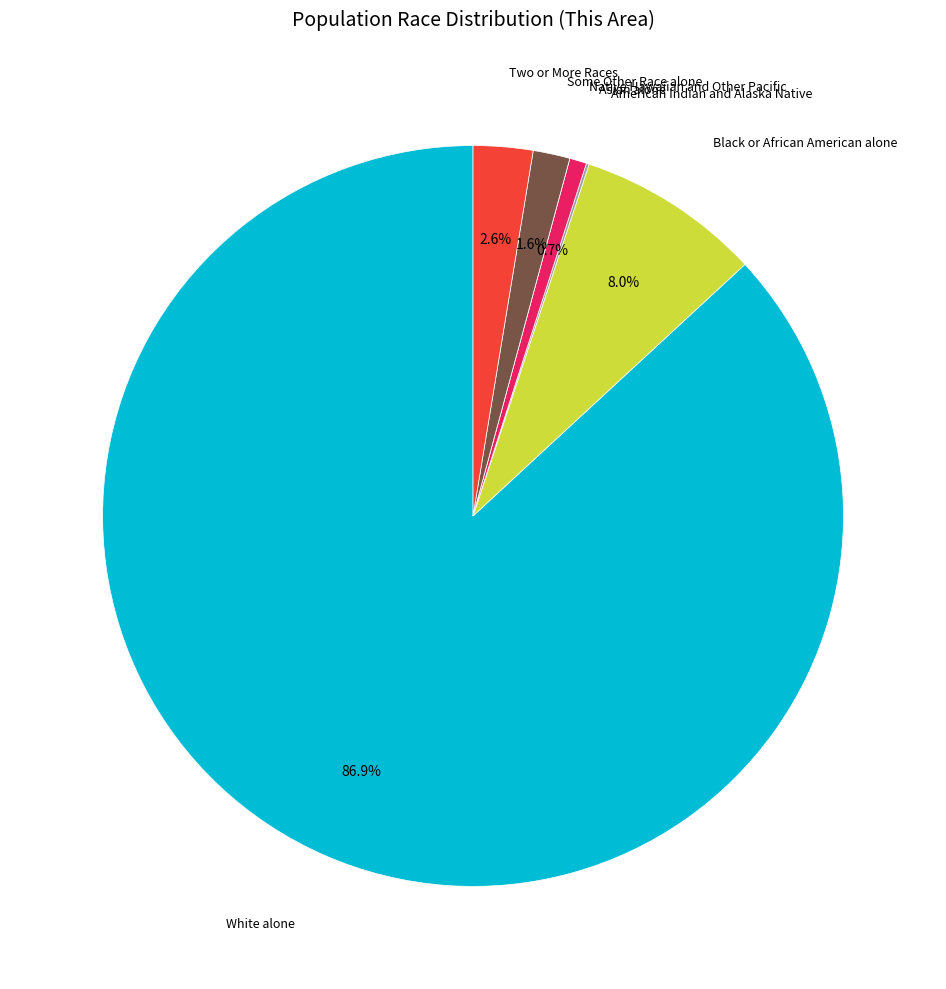

To the nearest percent, what is the average slice percentage?

14%